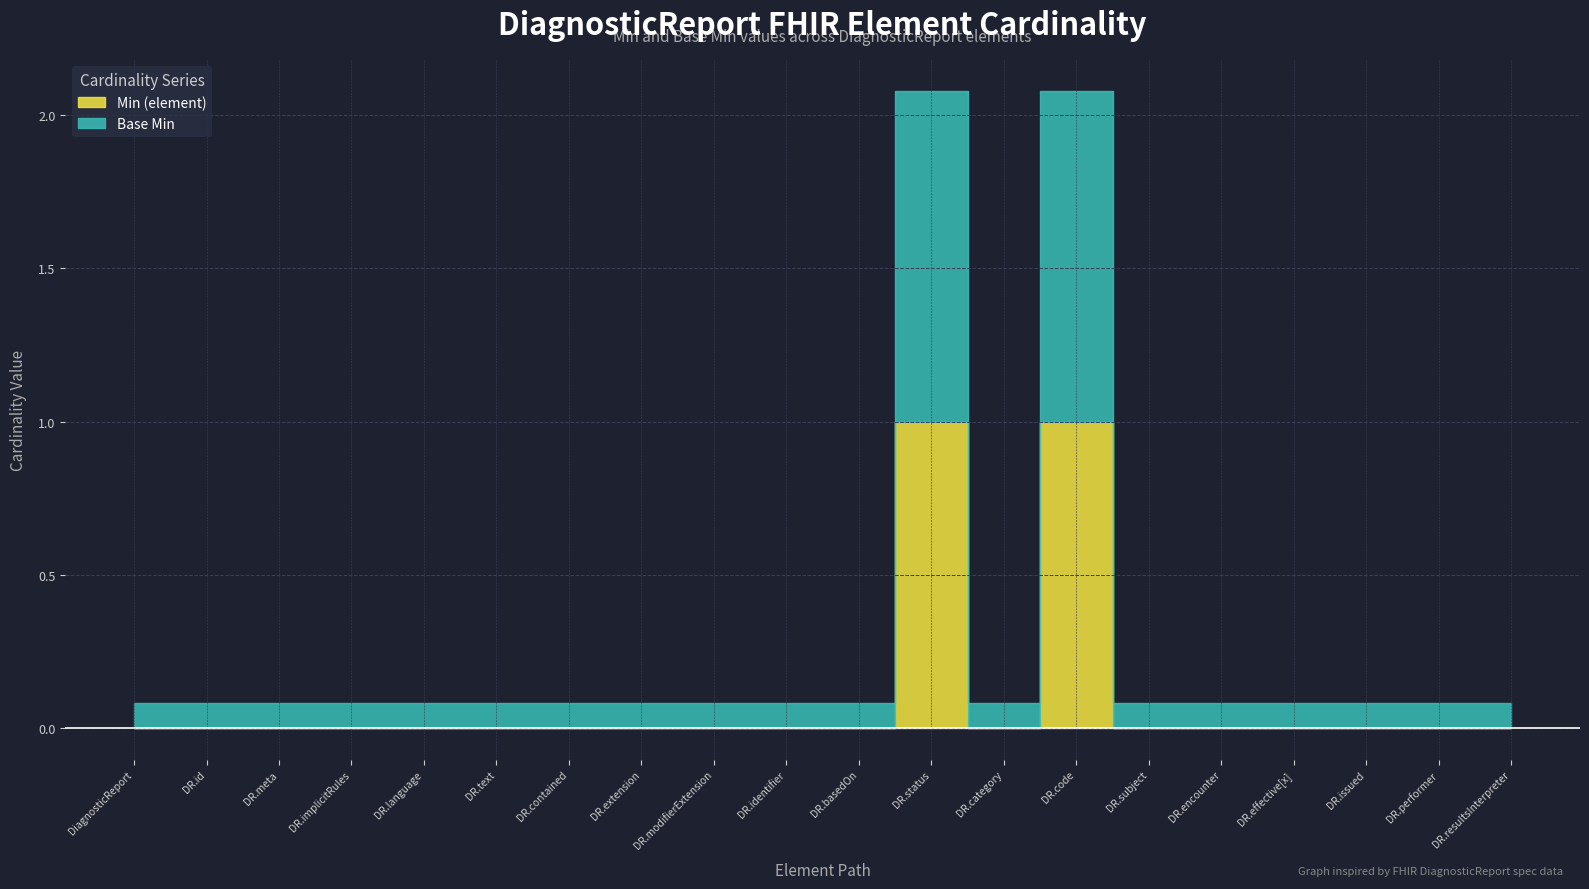

What position from the left is DiagnosticReport.code?

14